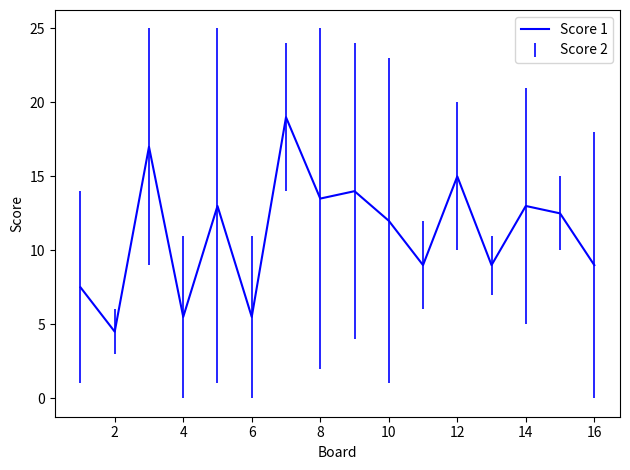

What is the sum of all values?

179.0